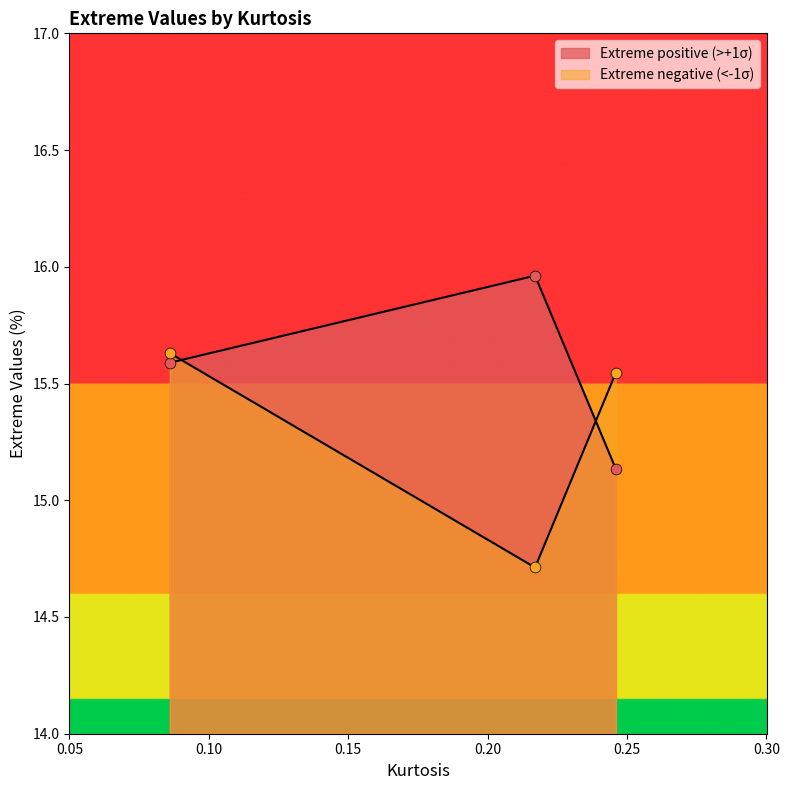

At how many categories does at least one series exceed 15?

3